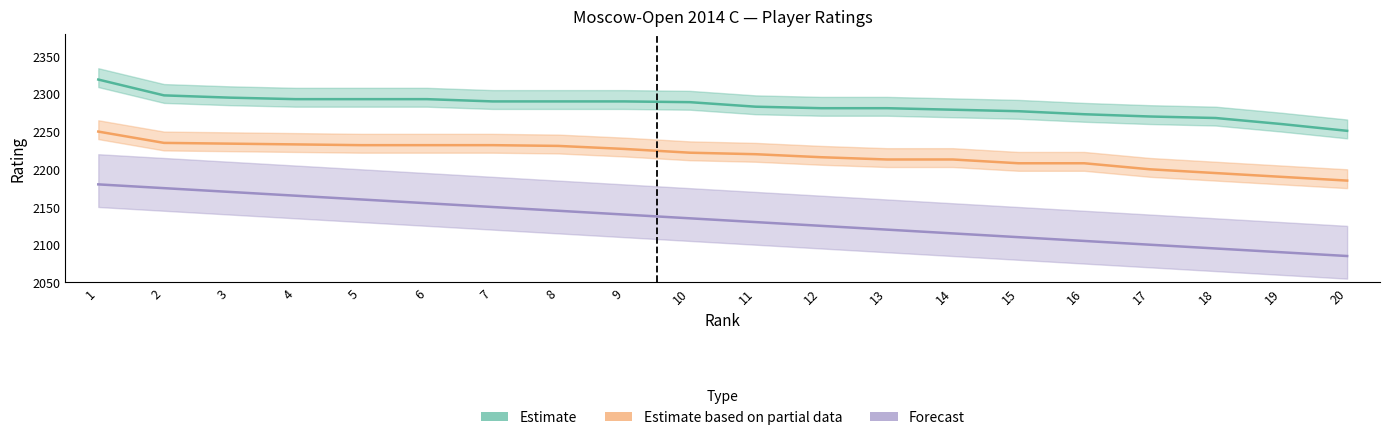

Is it true that Forecast equals 2175 at 2?

True